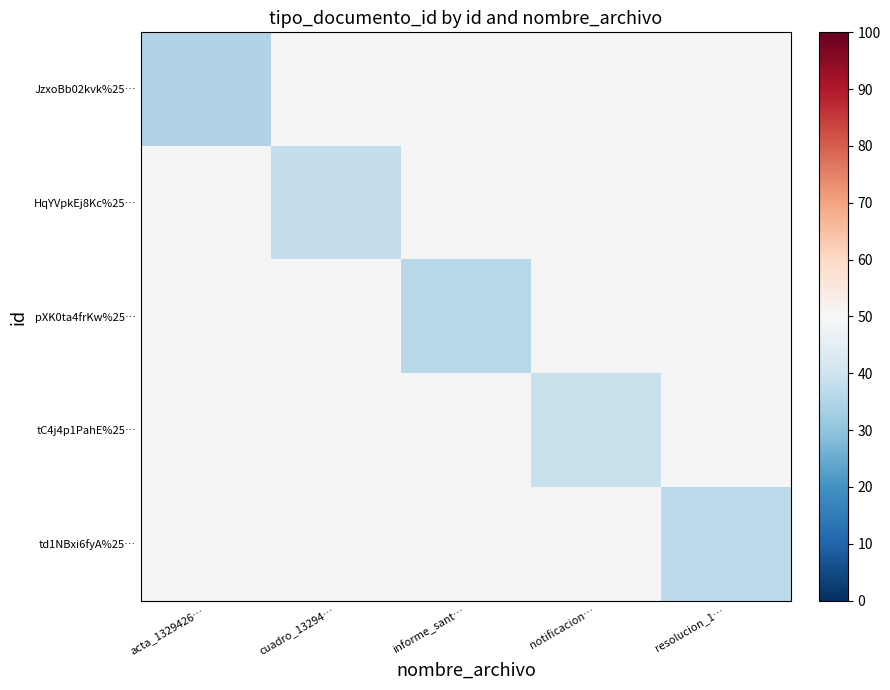

How many series are shown in this chart?

5